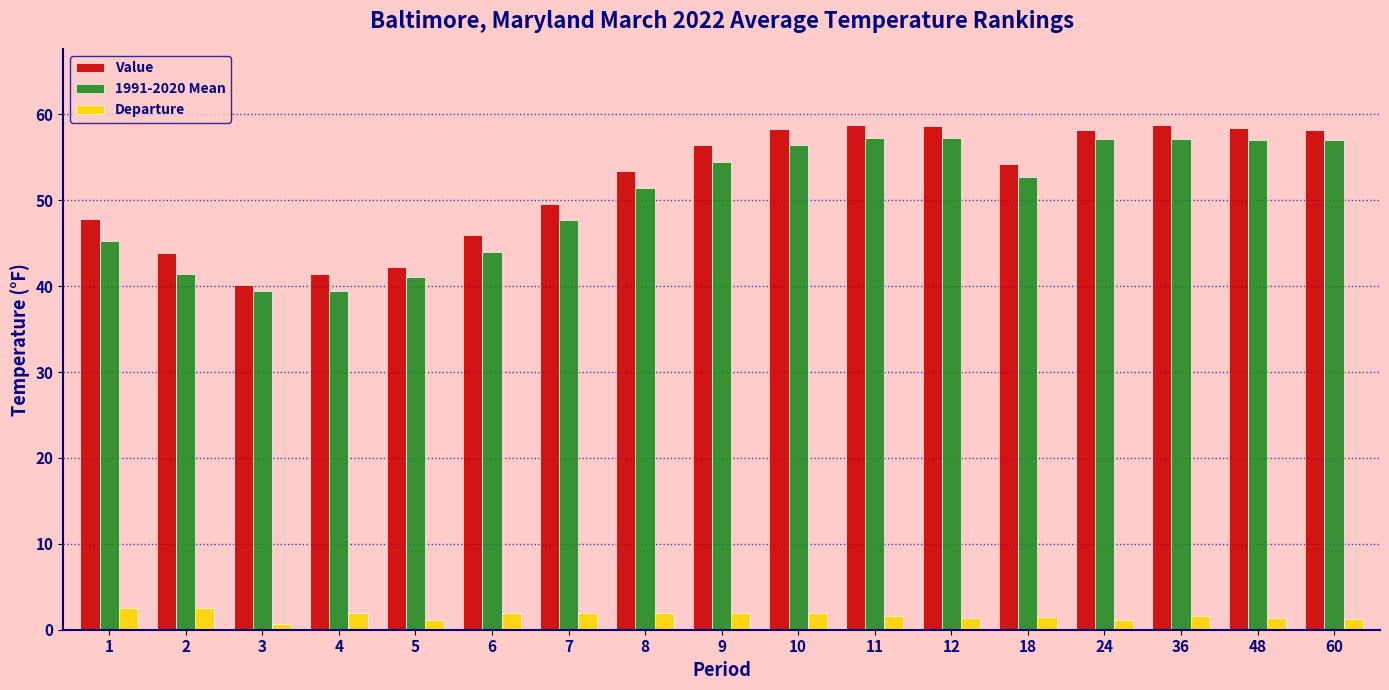

What is the value of the Value bar at the 6th from the left?

46.0